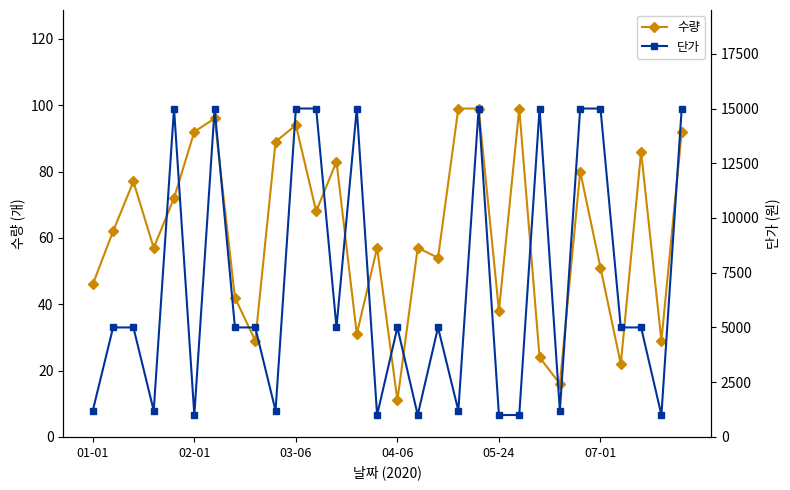

How many interior local valleys does the 수량 series have?

10